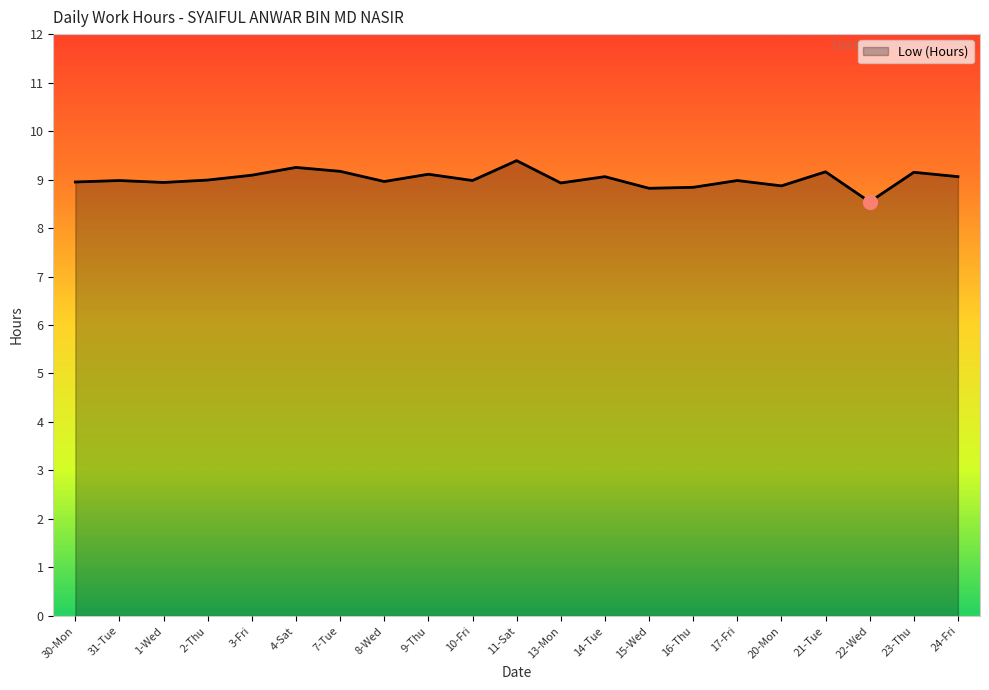

What is the approximate value at 11-Sat?

9.4